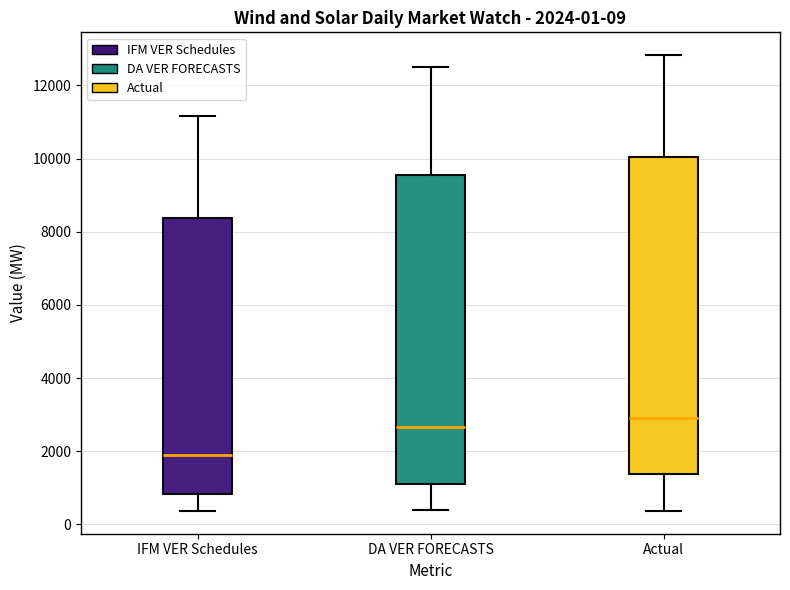

Which box's median line is the highest?

Actual